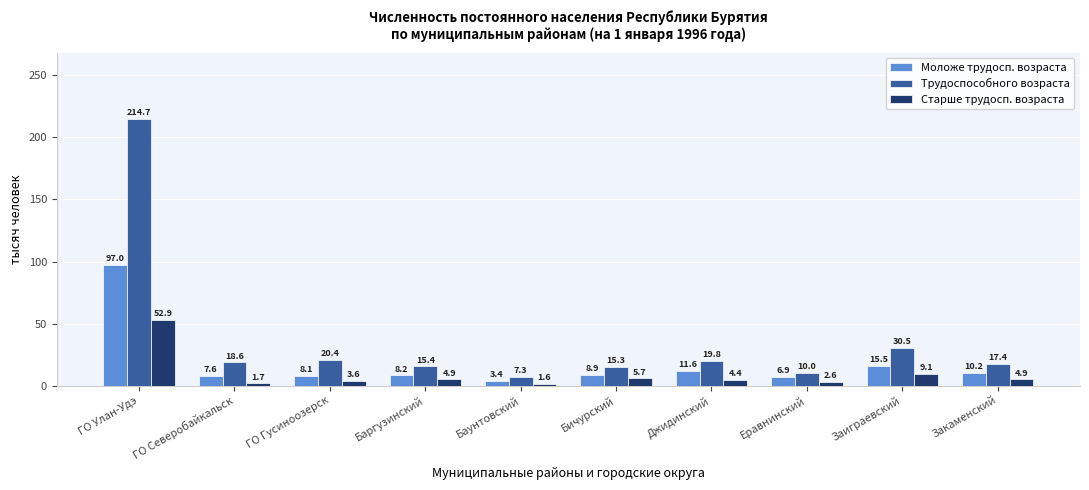

What is the value of the Трудоспособного возраста bar at the 9th from the left?

30.5